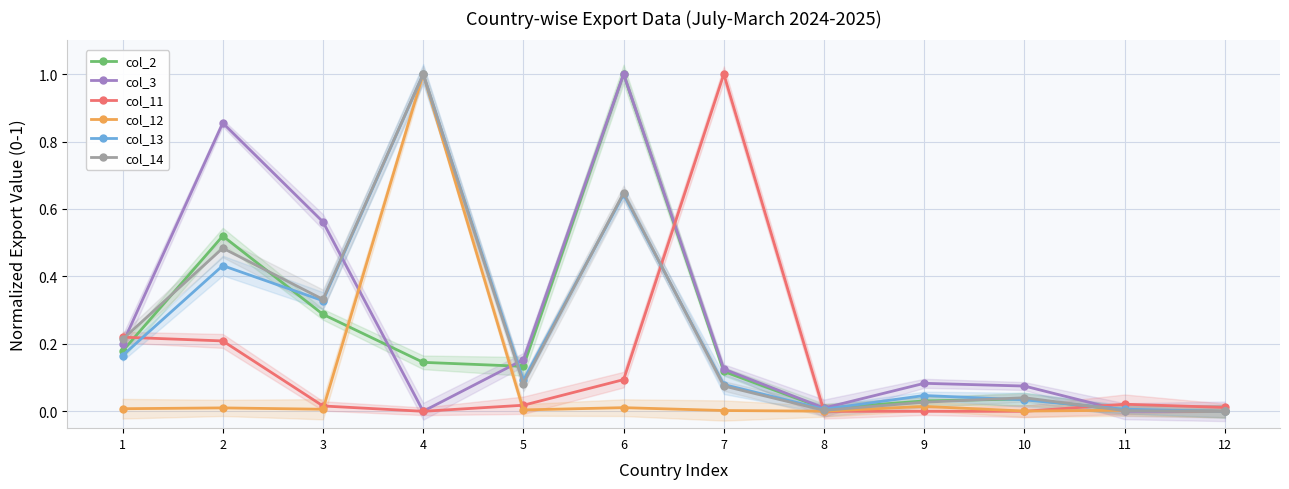

What are all the series names shown in the legend?

col_2, col_3, col_11, col_12, col_13, col_14